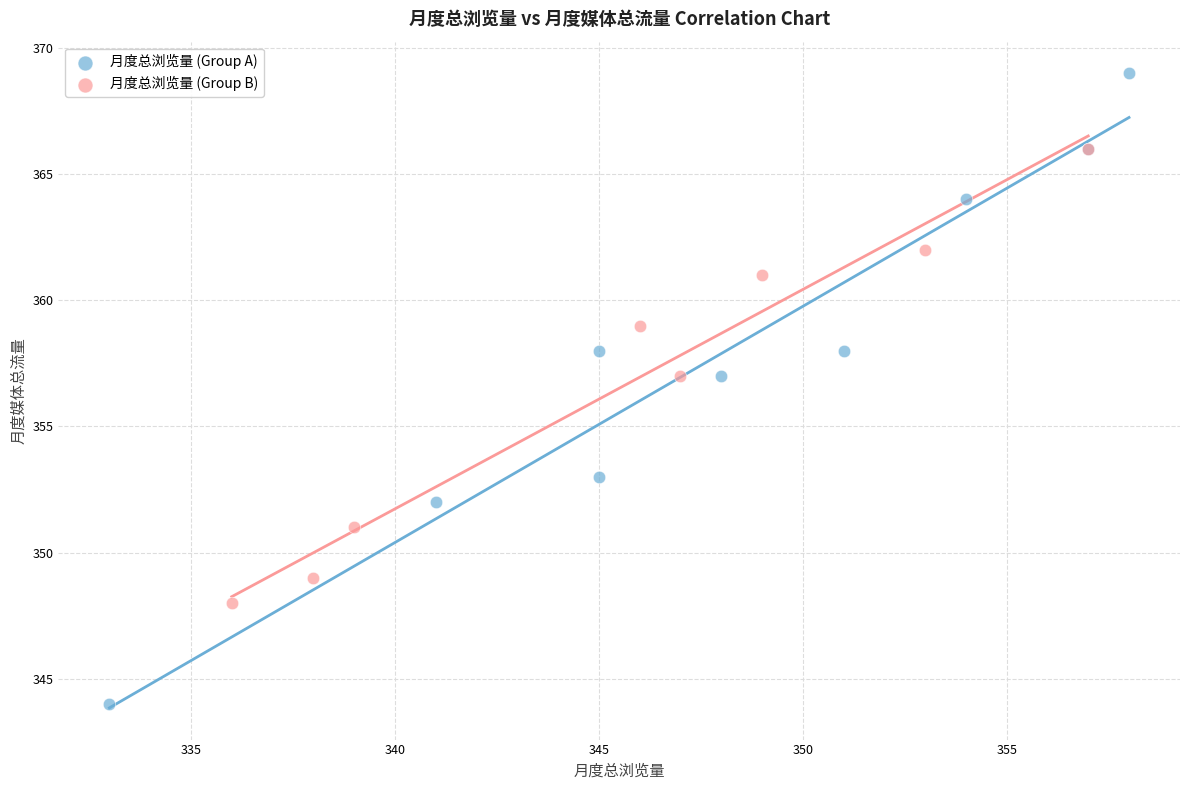

Which series has the widest spread of Y values?

月度总浏览量 (Group A)